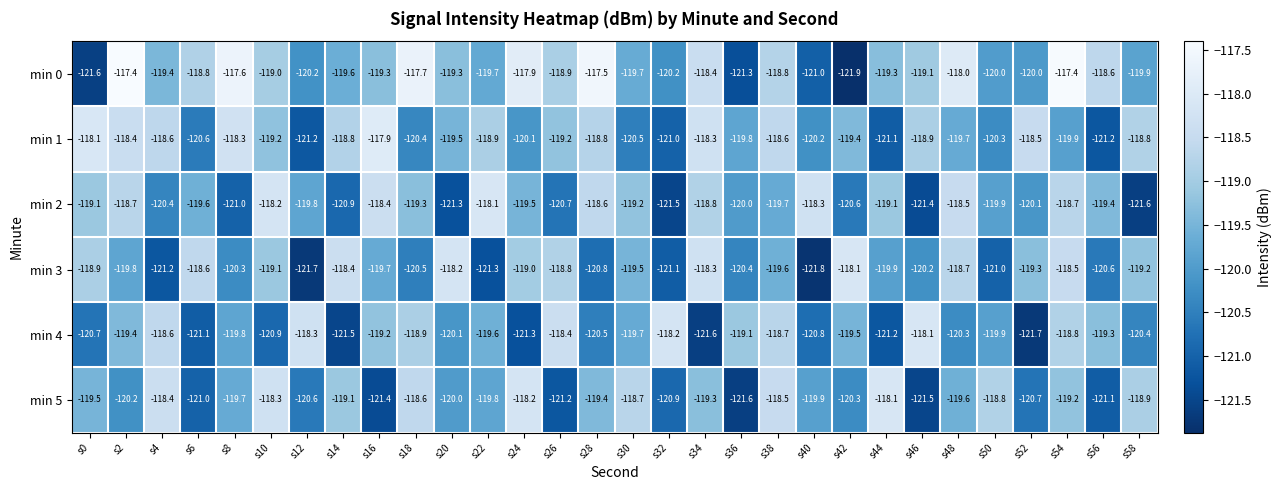

How many data points does each series have?

30